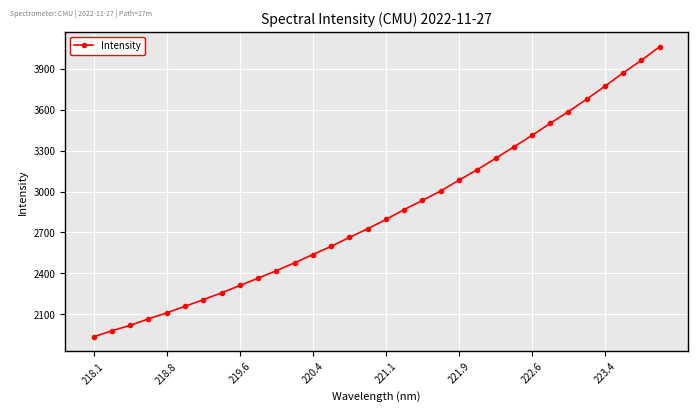

What is the sum of all values?

91106.6